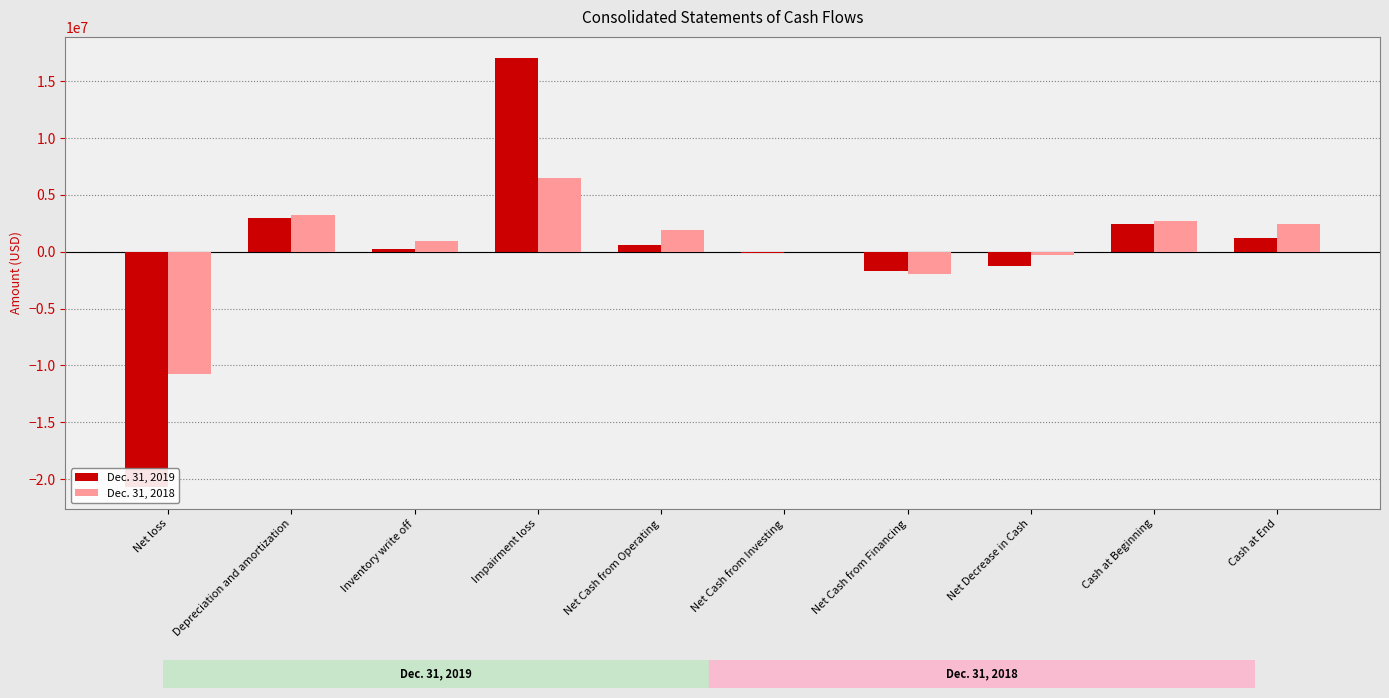

What is the greatest value displayed?

17015117